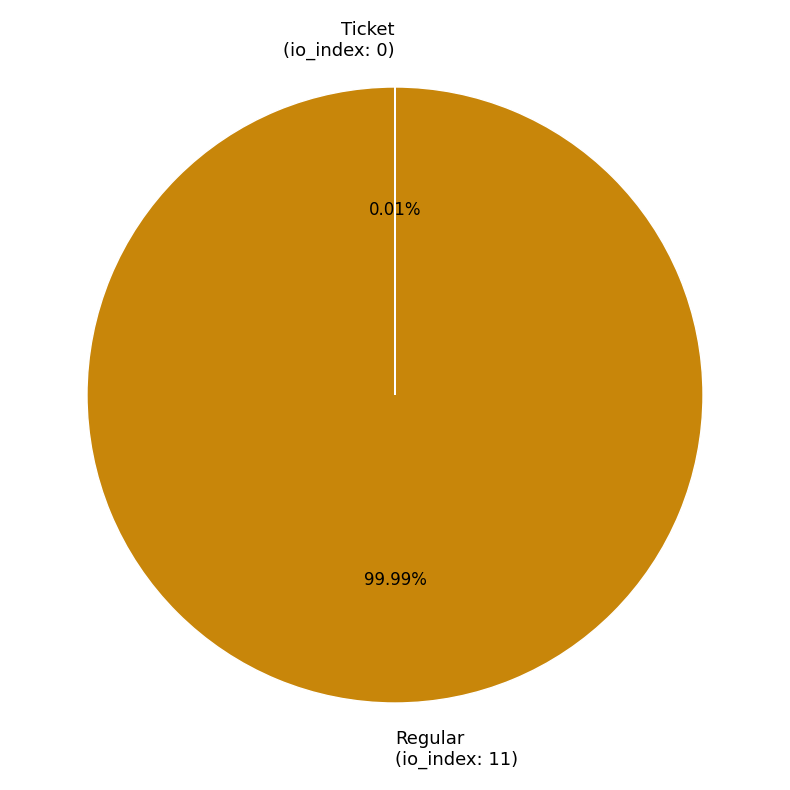

Is there a majority slice in this chart?

Yes